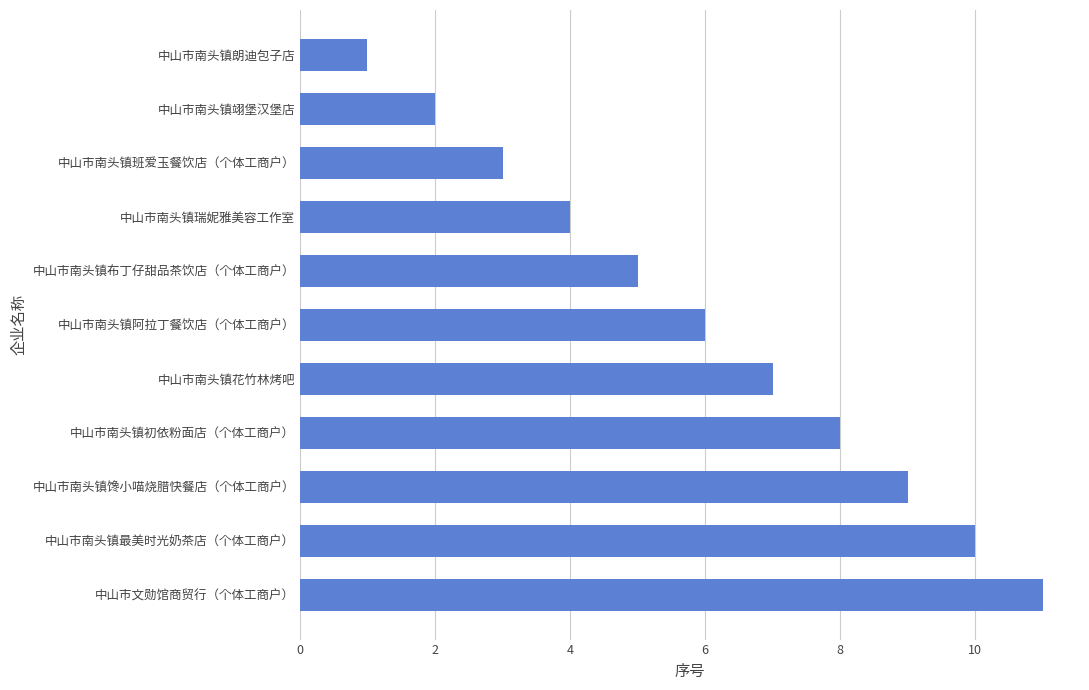

Approximately how many times larger is the value at 中山市南头镇馋小喵烧腊快餐店（个体工商户） compared to 中山市文勋馆商贸行（个体工商户）?

0.8